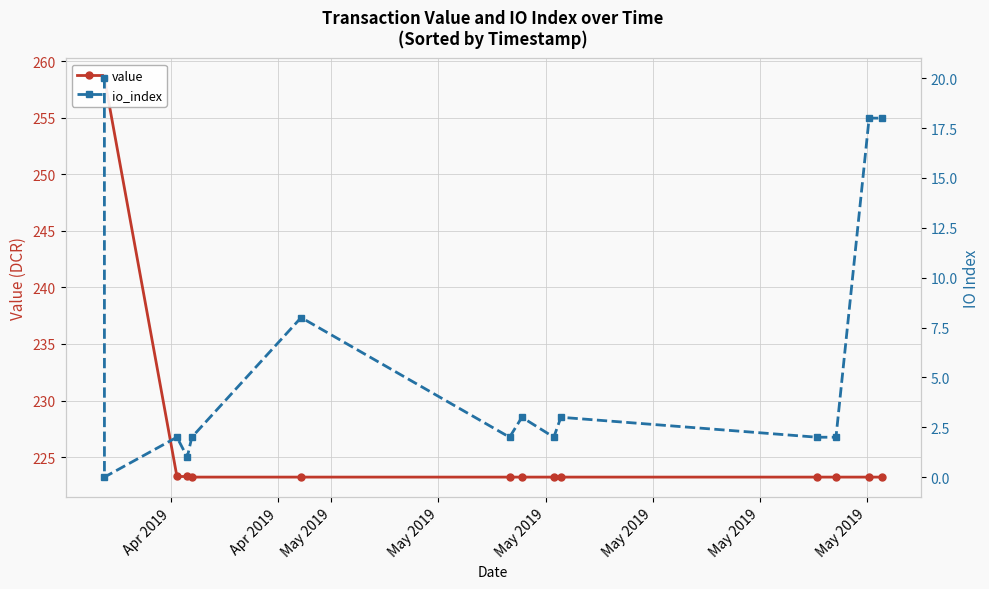

At which label does value reach its minimum?

May 2019